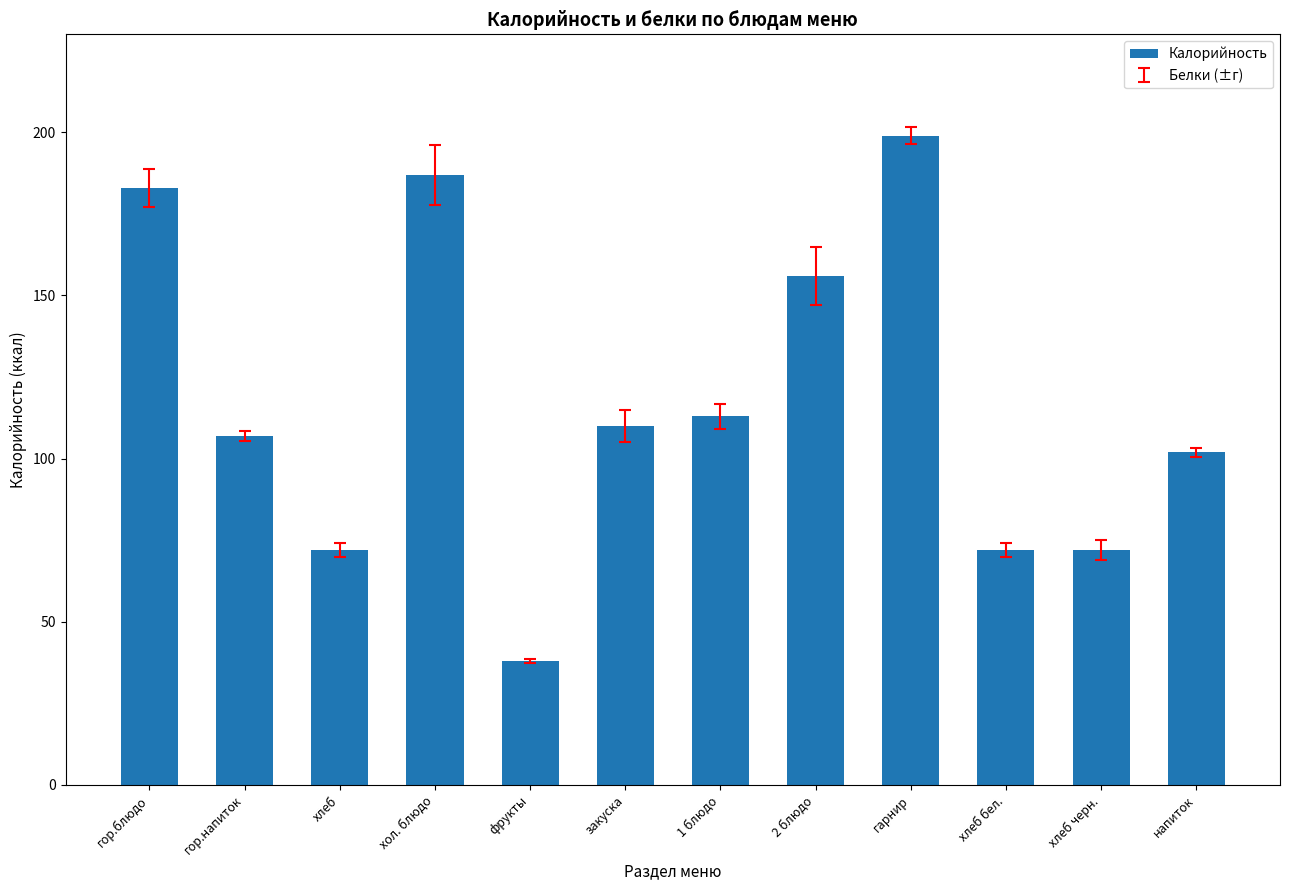

True or false: the data shows 51 at хол. блюдо.

False